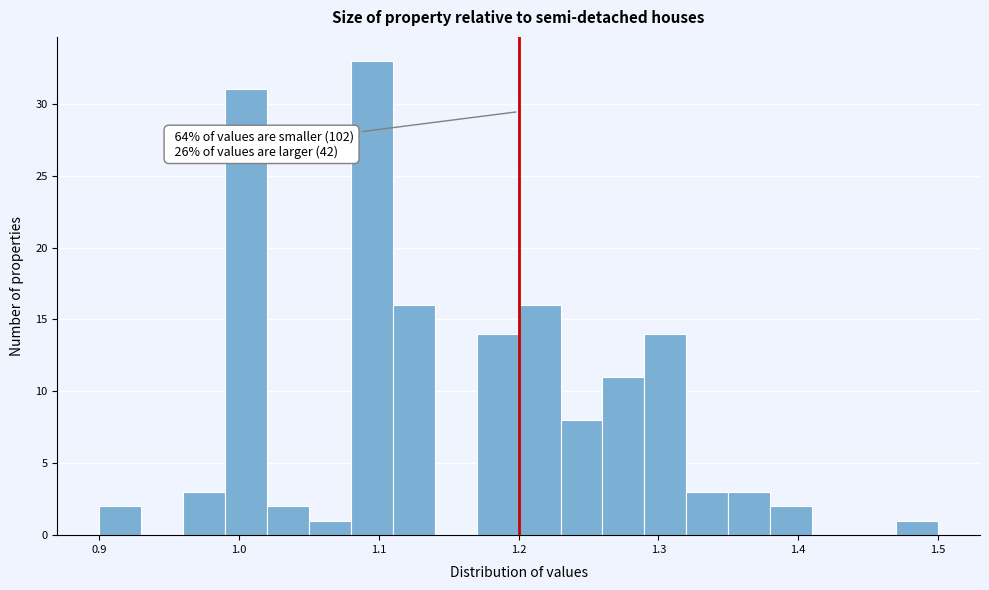

Around what value on the x-axis is the tallest bar? Give the approximate position of its centre, as read against the axis.

1.10